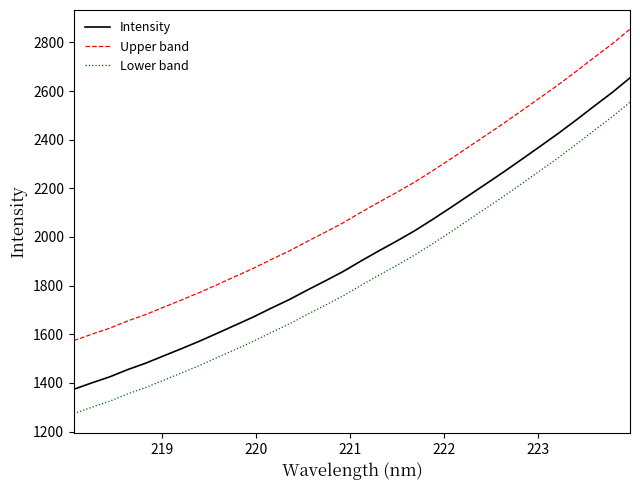

True or false: Intensity and Lower band cross at least once.

False